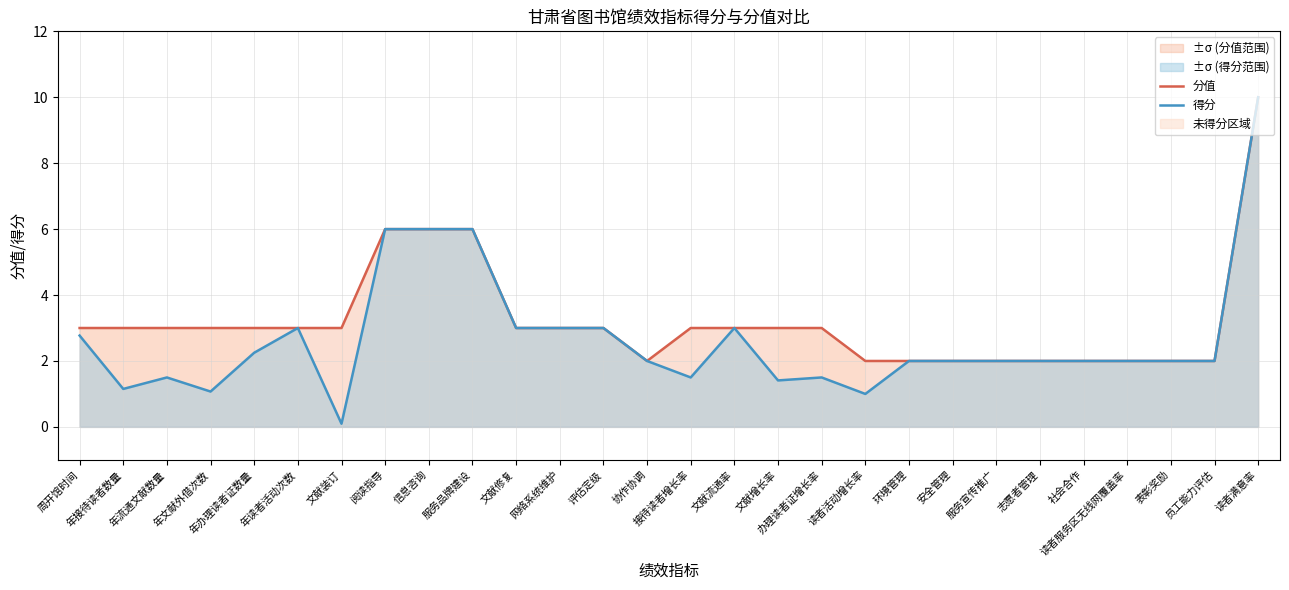

List the series in order of their peak value, lowest first.

分值, 得分